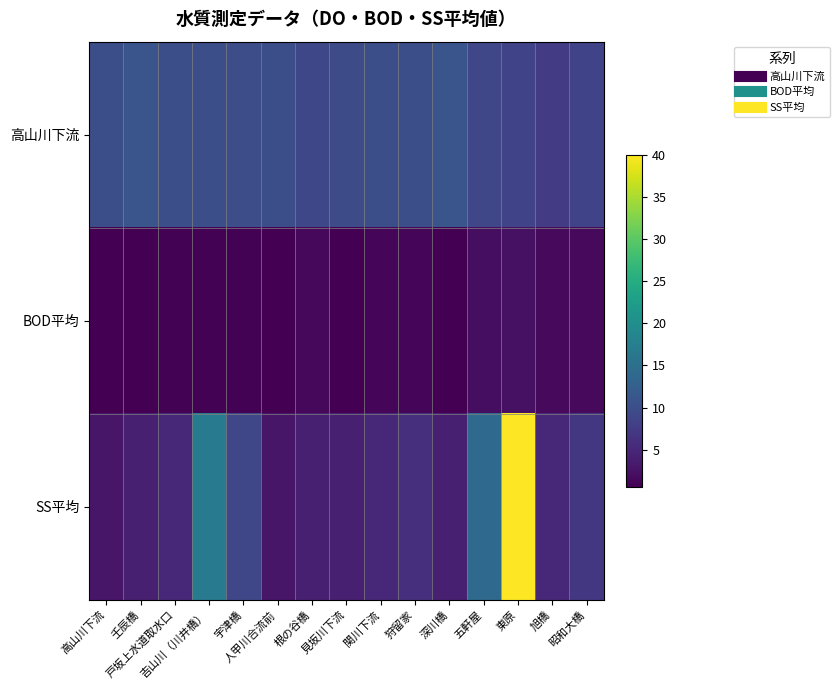

Count the number of categories in the chart.

15